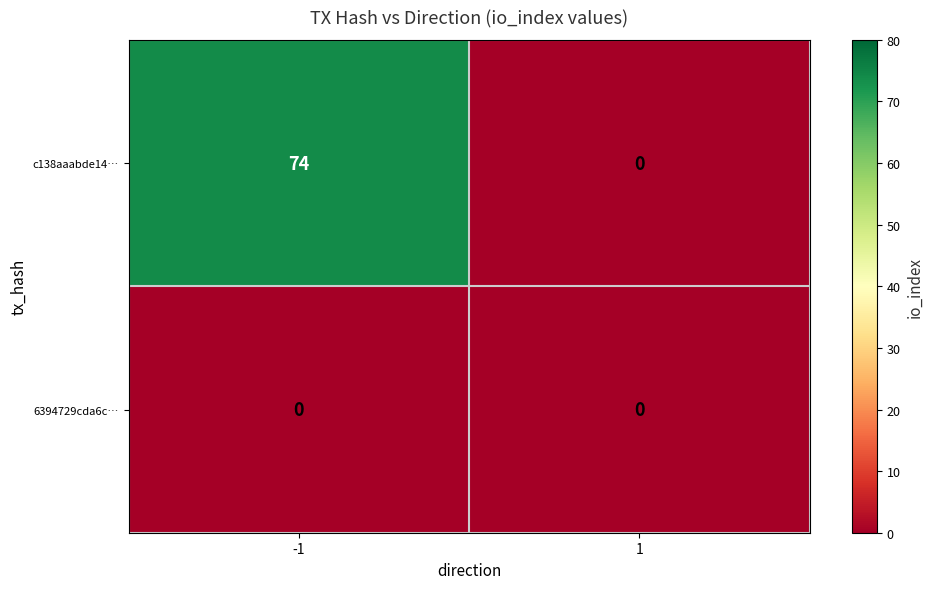

Reading right to left, list all the values displayed in this chart.

c138aaabde14…: 1=0	-1=74
6394729cda6c…: 1=0	-1=0